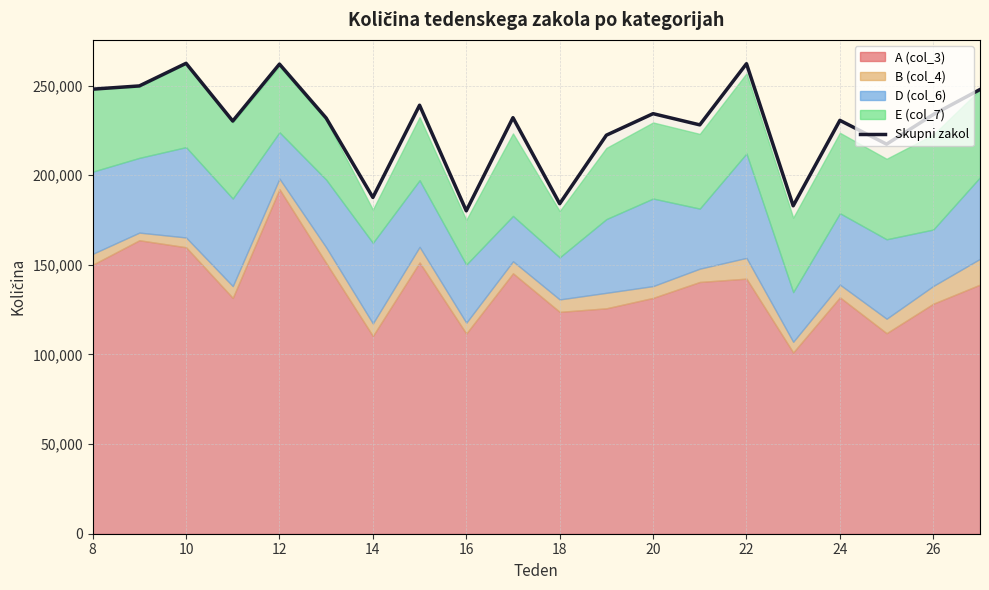

The value of Skupni zakol at 18 is 115054. True or false?

False